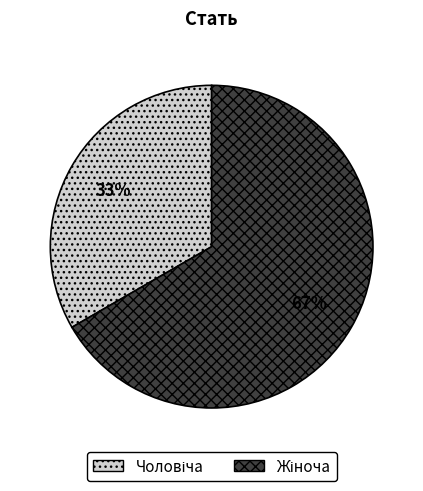

Does any single category account for the majority?

Yes